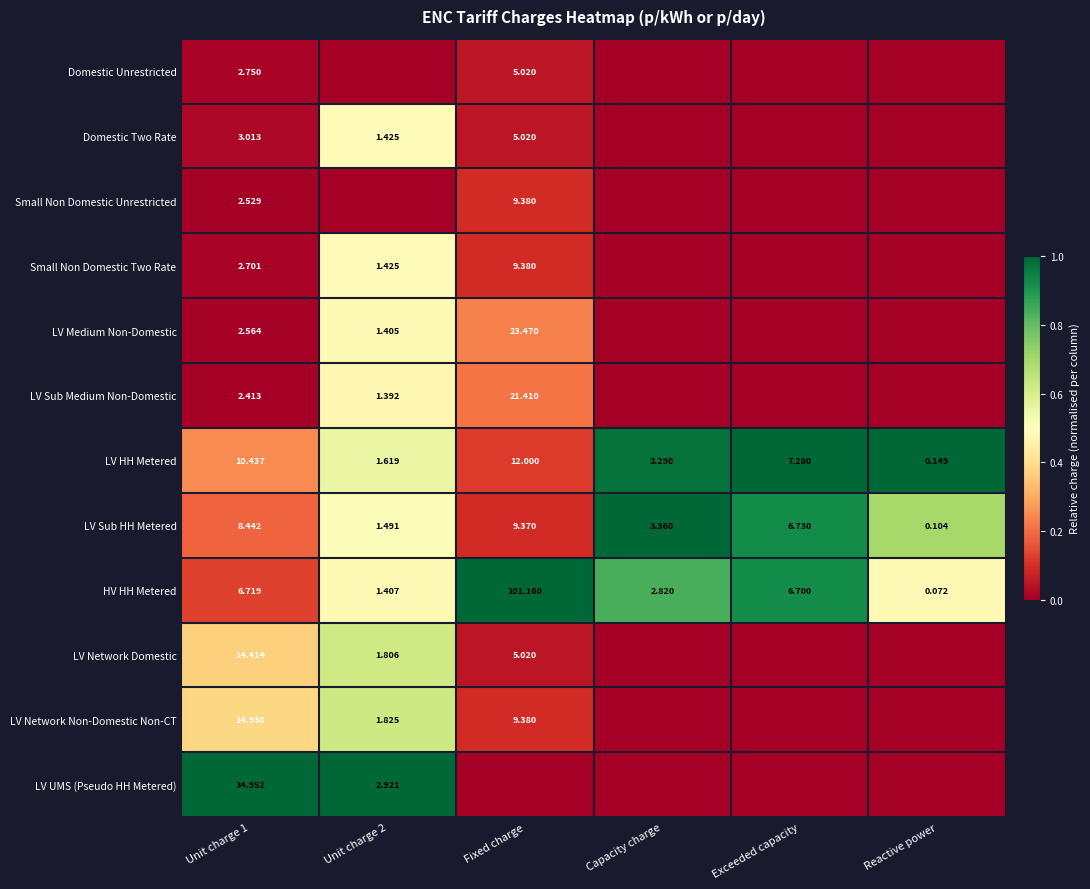

At which label does LV Sub HH Metered reach its peak?

Fixed charge